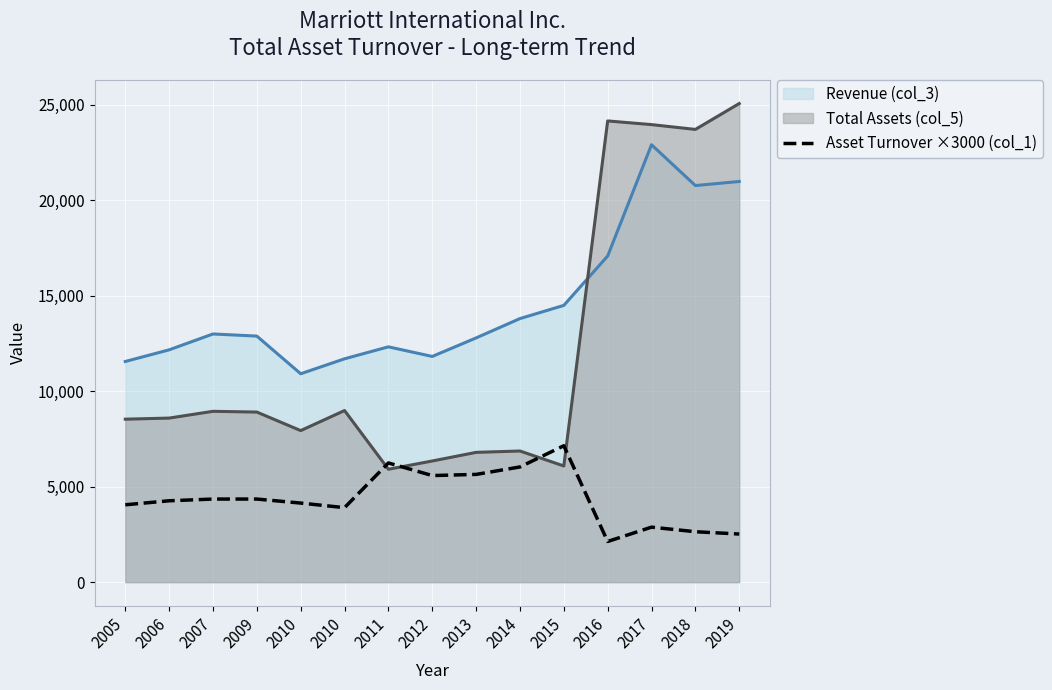

Count the number of values greater than 4260.

7